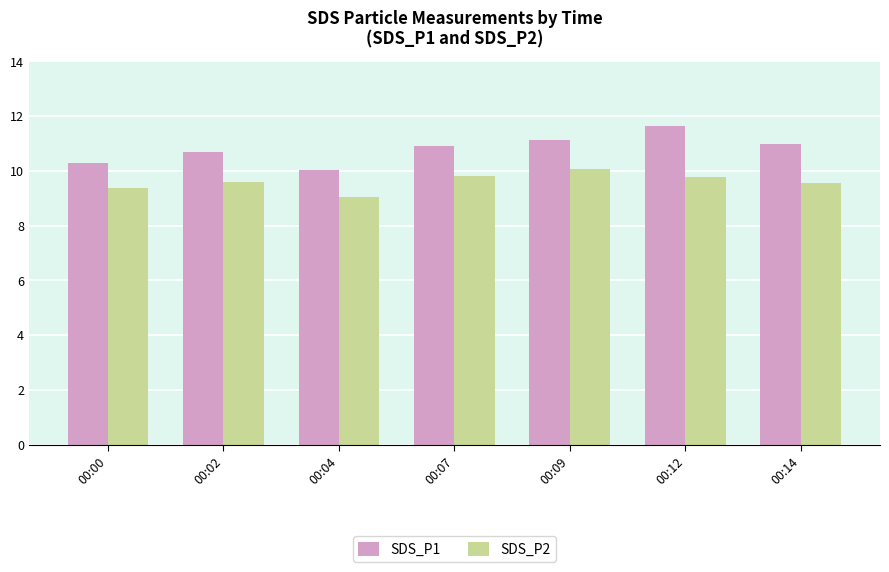

What is the value of the SDS_P2 bar at the 1st from the left?

9.4